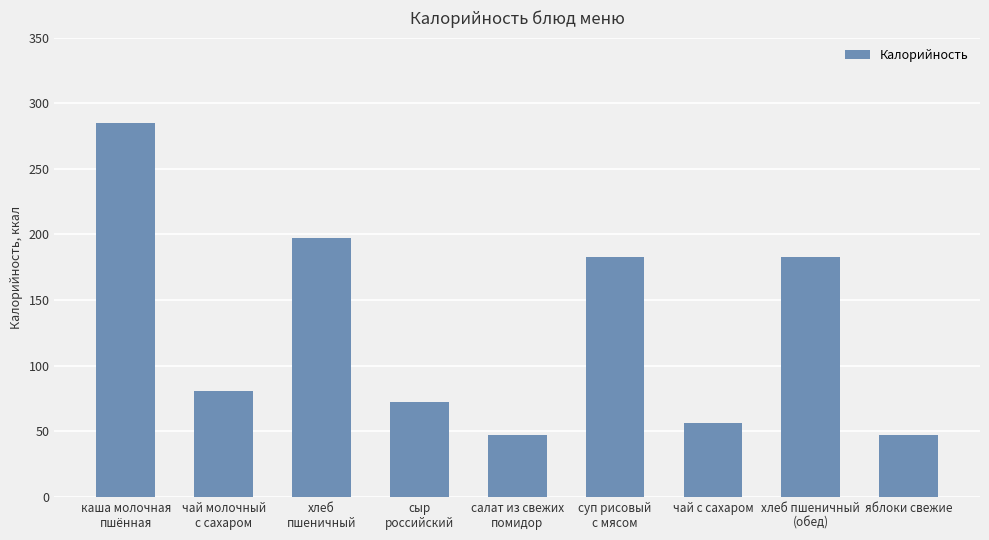

What is the label of the 2nd bar from the left?

чай молочный
с сахаром